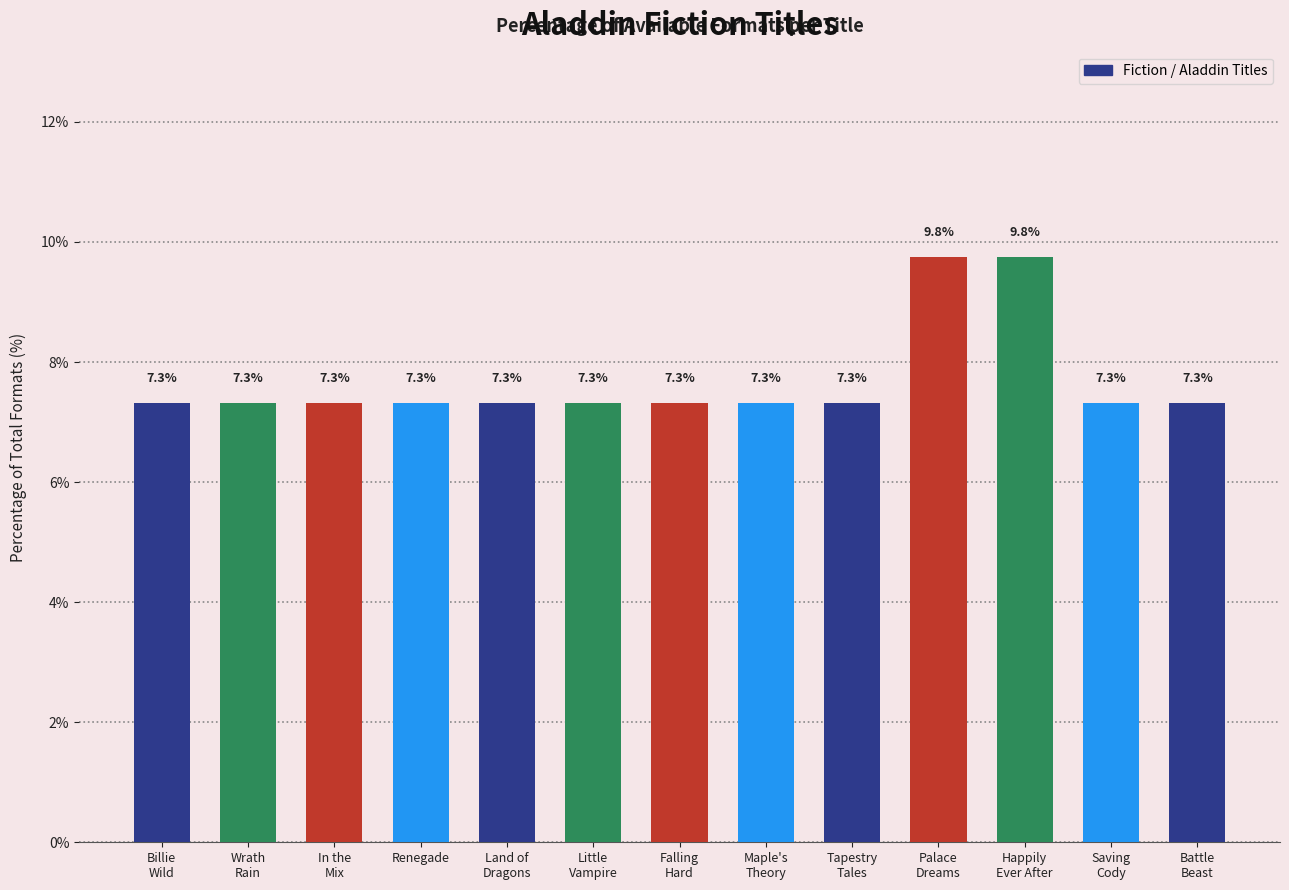

Read the value at Saving
Cody.

7.3